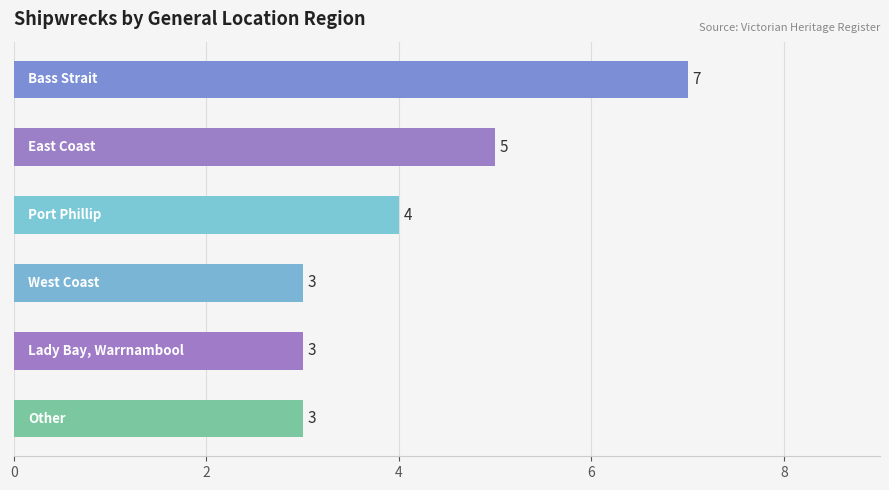

What is the sum of all values?

25